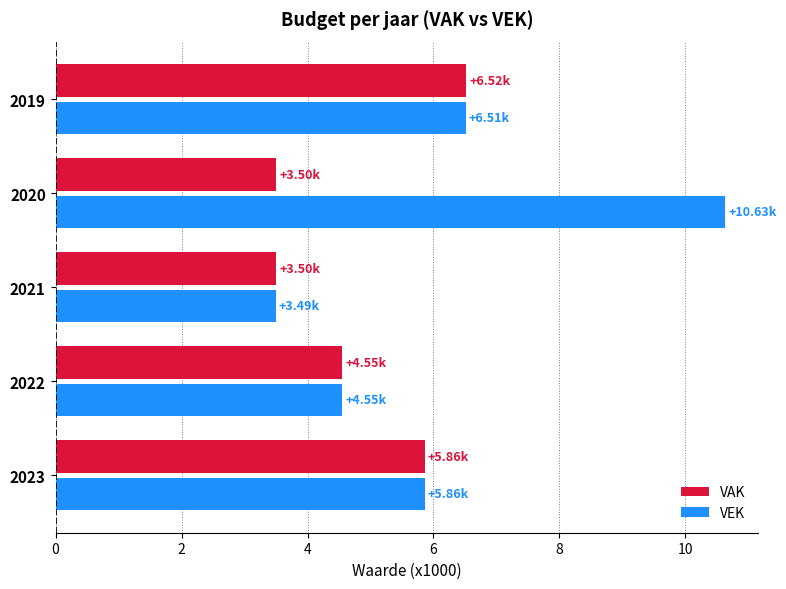

List the series in order of their overall mean, highest first.

VEK, VAK